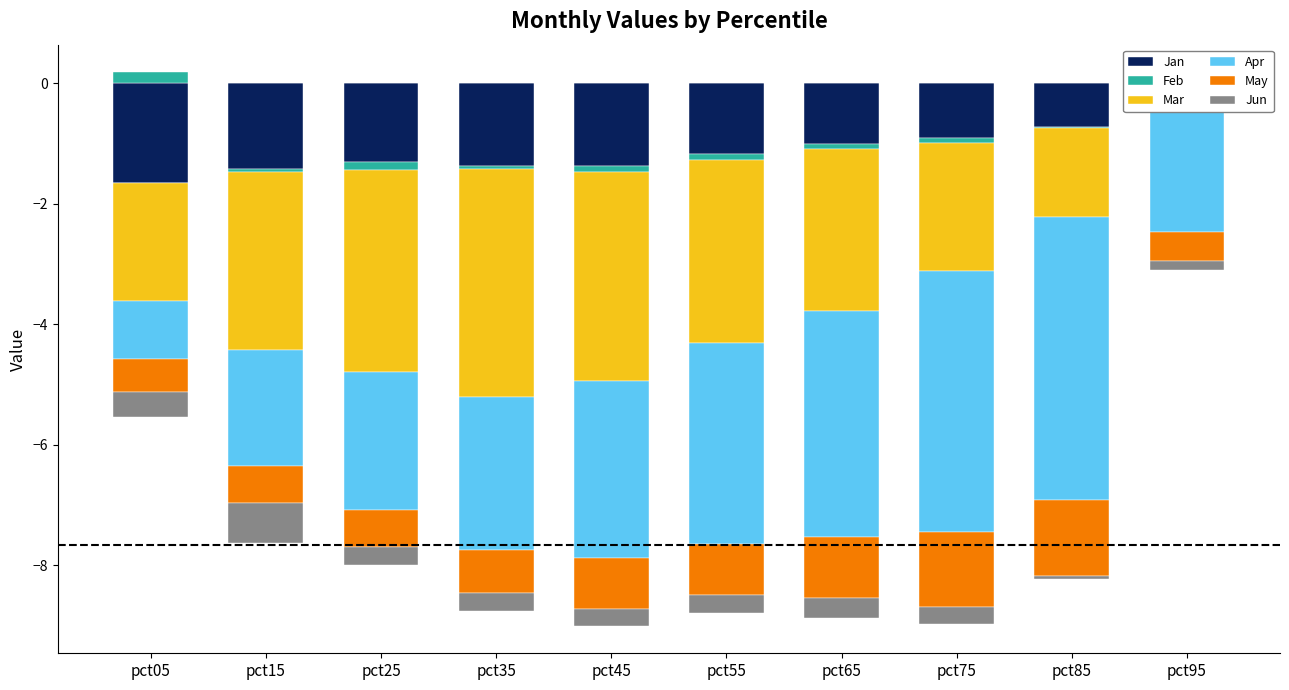

Reading left to right, transcribe all the data shown in this chart.

Jan: -1.7	-1.4	-1.3	-1.4	-1.4	-1.2	-1.0	-0.9	-0.7	-0.1
Feb: 0.0	-0.1	-0.1	-0.0	-0.1	-0.1	-0.1	-0.1	-0.0	0.0
Mar: -1.9	-3.0	-3.3	-3.8	-3.5	-3.0	-2.7	-2.1	-1.5	-0.1
Apr: -1.0	-1.9	-2.3	-2.5	-2.9	-3.3	-3.8	-4.3	-4.7	-2.2
May: -0.5	-0.6	-0.6	-0.7	-0.9	-0.8	-1.0	-1.3	-1.3	-0.5
Jun: -0.4	-0.7	-0.3	-0.3	-0.3	-0.3	-0.3	-0.3	-0.1	-0.2